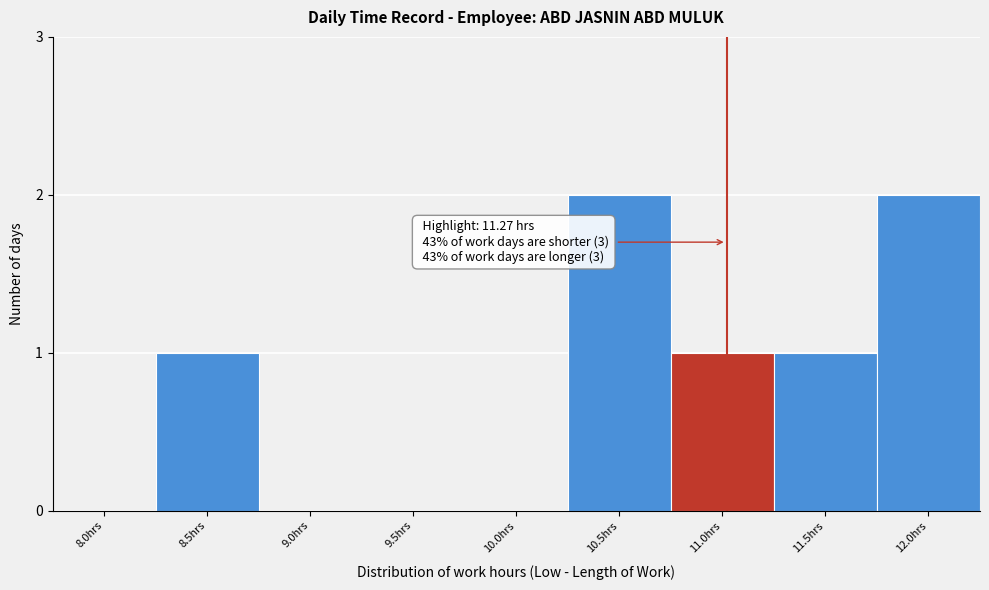

Reading right to left, extract all data points from this chart.

12.0hrs=2	11.5hrs=1	11.0hrs=1	10.5hrs=2	10.0hrs=0	9.5hrs=0	9.0hrs=0	8.5hrs=1	8.0hrs=0